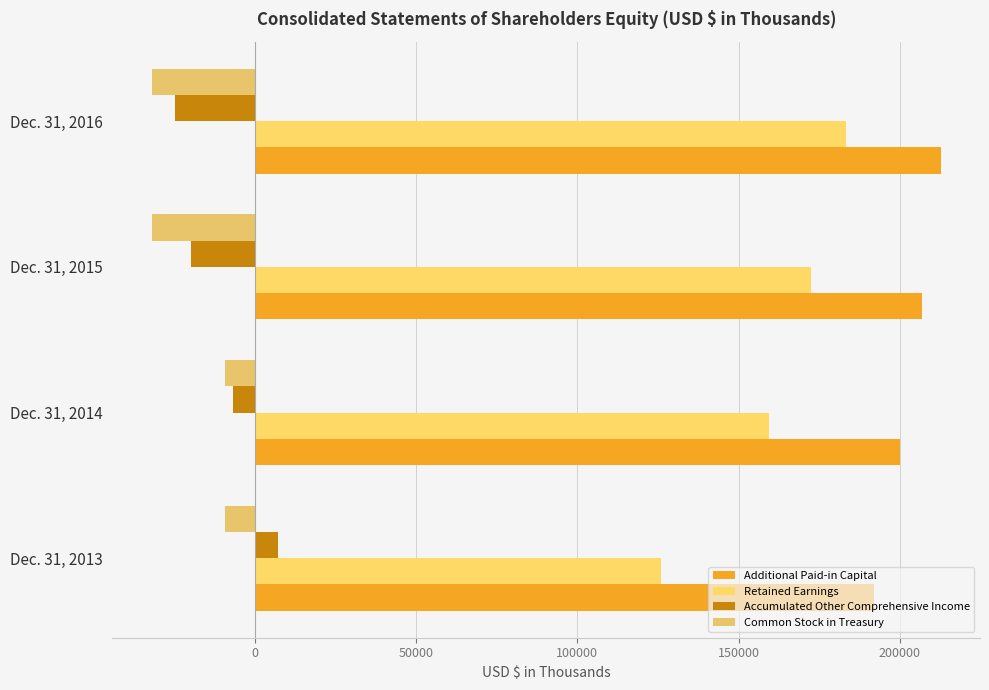

What are all the series names shown in the legend?

Additional Paid-in Capital, Retained Earnings, Accumulated Other Comprehensive Income, Common Stock in Treasury